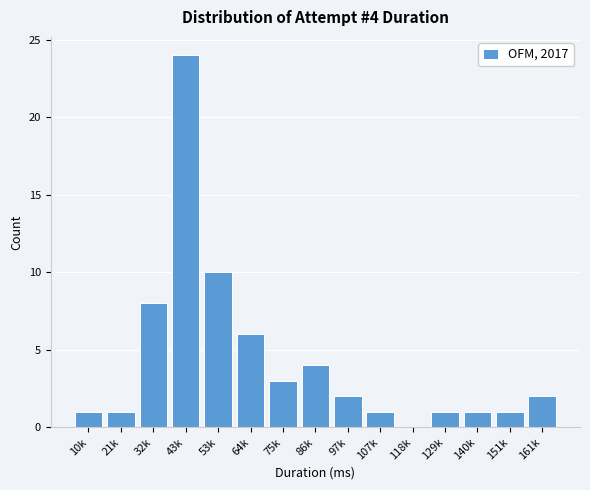

Reading left to right, what are all the values shown in this chart?

10k=1	21k=1	32k=8	43k=24	53k=10	64k=6	75k=3	86k=4	97k=2	107k=1	118k=0	129k=1	140k=1	151k=1	161k=2